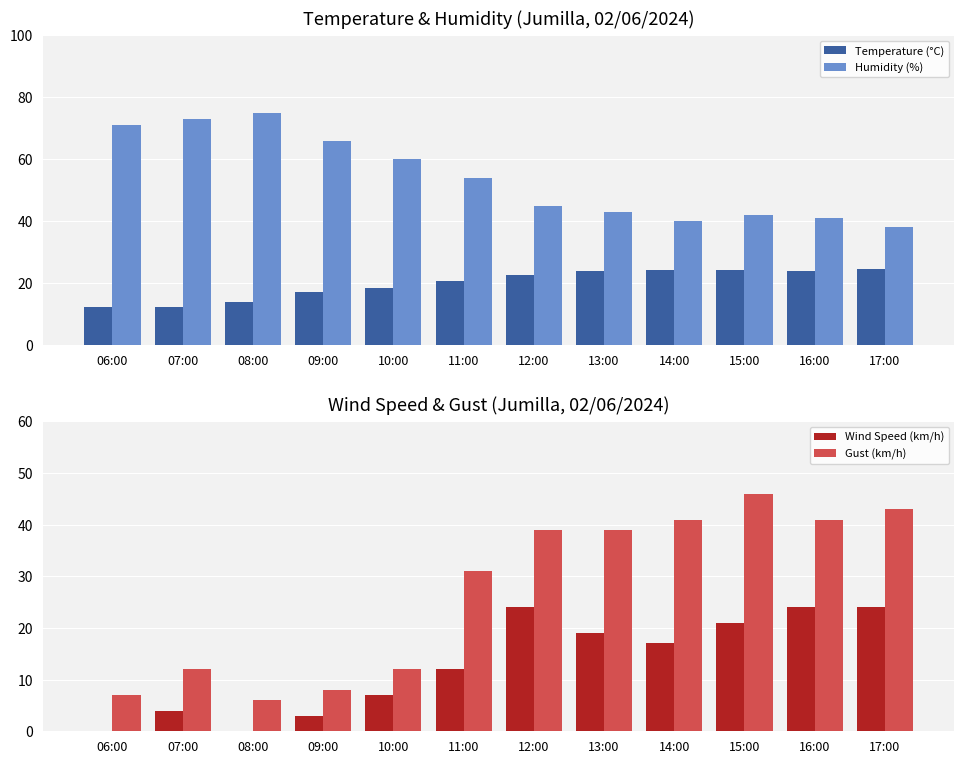

Rank the series by their maximum value, from lowest to highest.

Wind Speed (km/h), Temperature (°C), Gust (km/h), Humidity (%)